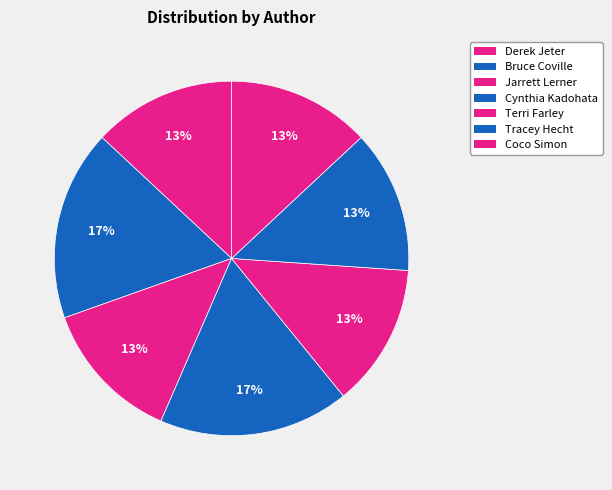

How many slices are in this pie chart?

7